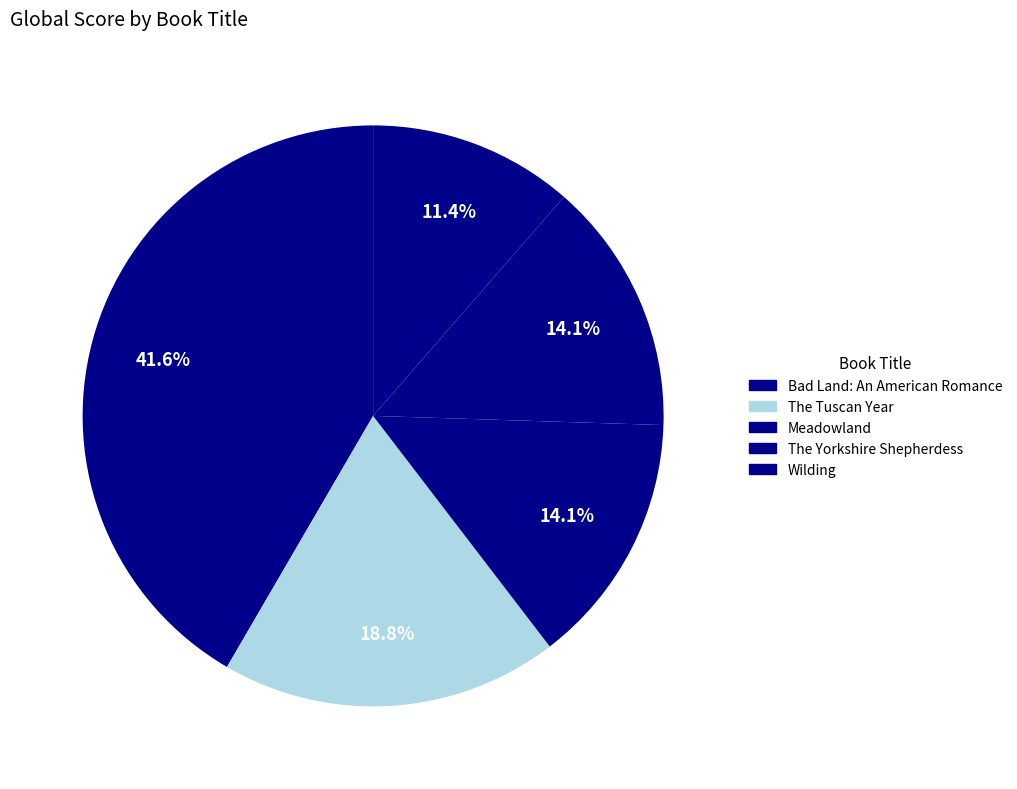

Is it true that Wilding is 23% of the pie?

True